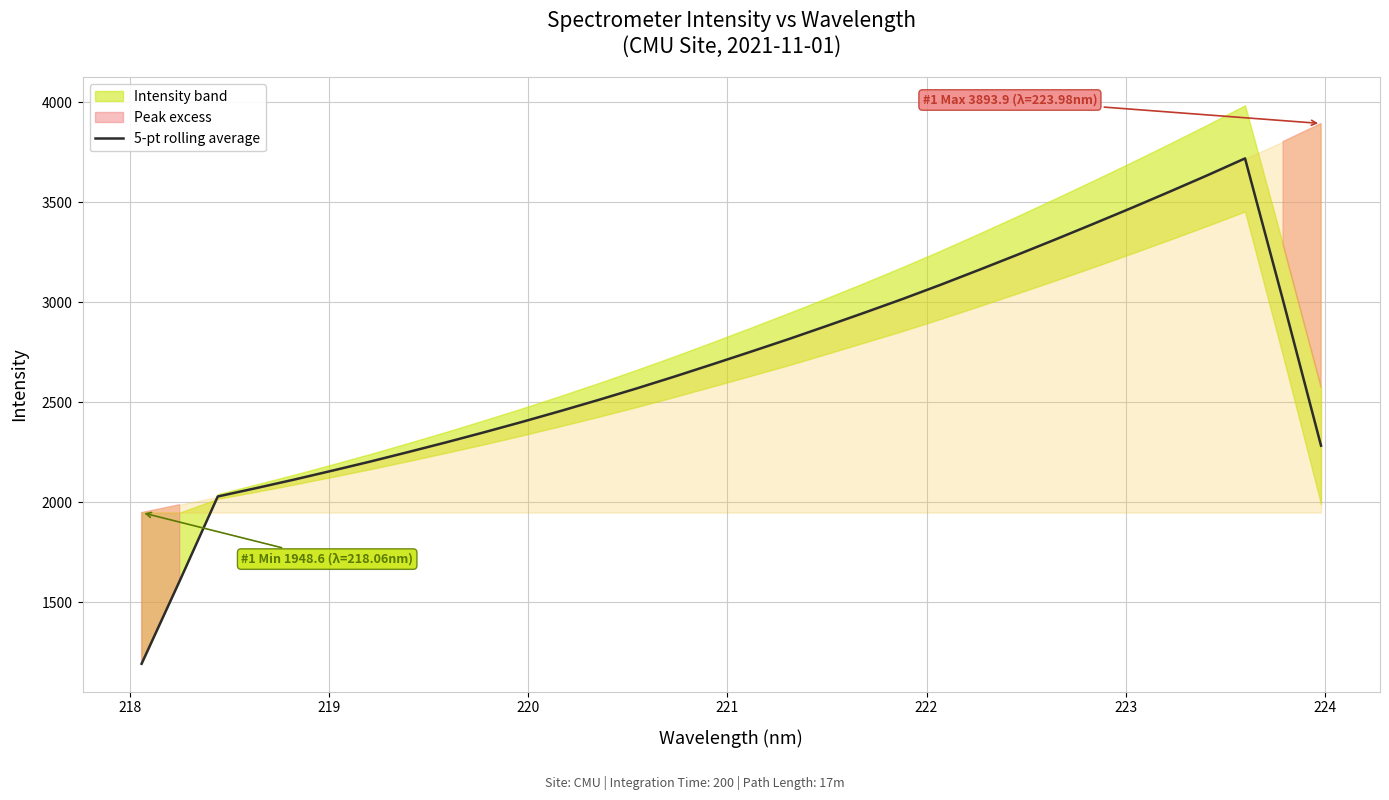

What is the lowest value of the 5-pt rolling average series?

1192.6